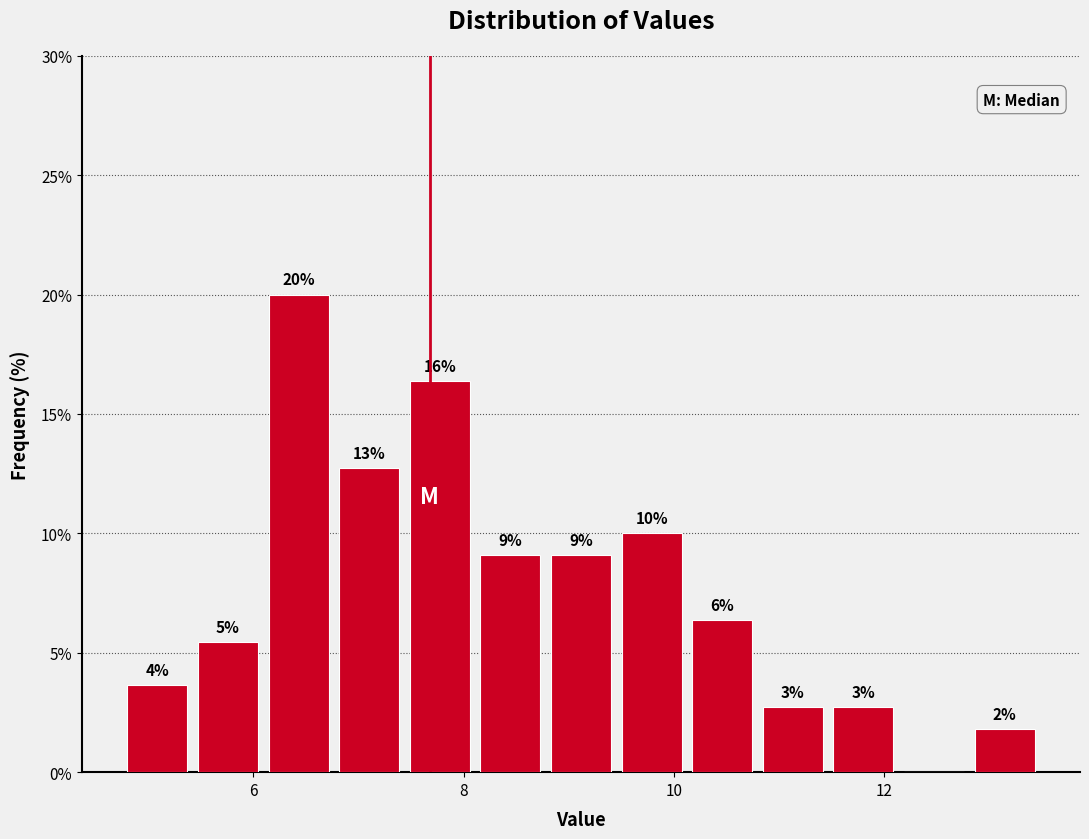

Around what value on the x-axis is the tallest bar? Give the approximate position of its centre, as read against the axis.

6.4